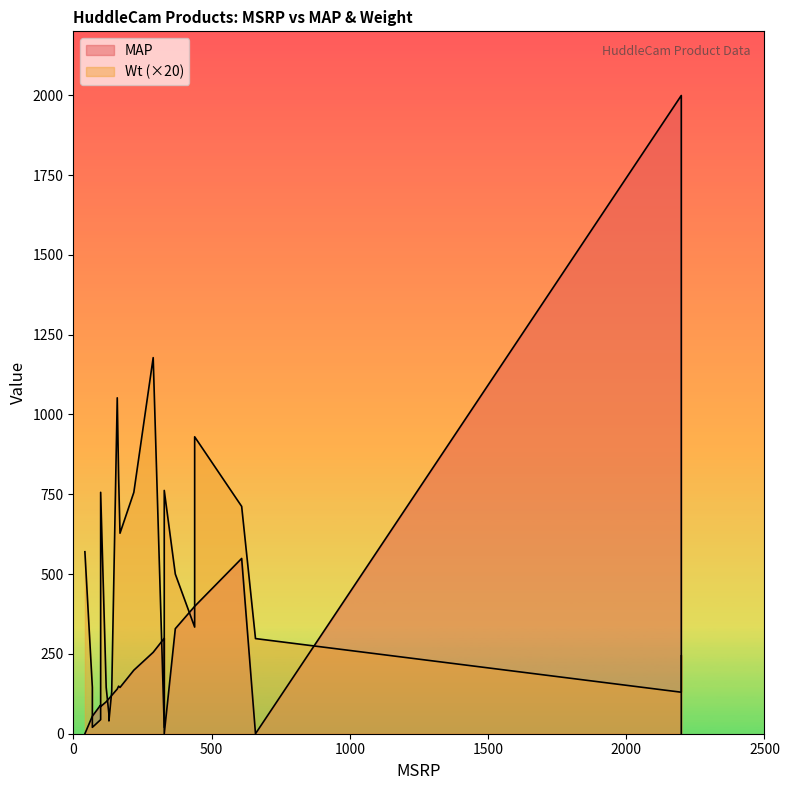

True or false: Wt has a value of 61.9 at 439.

False